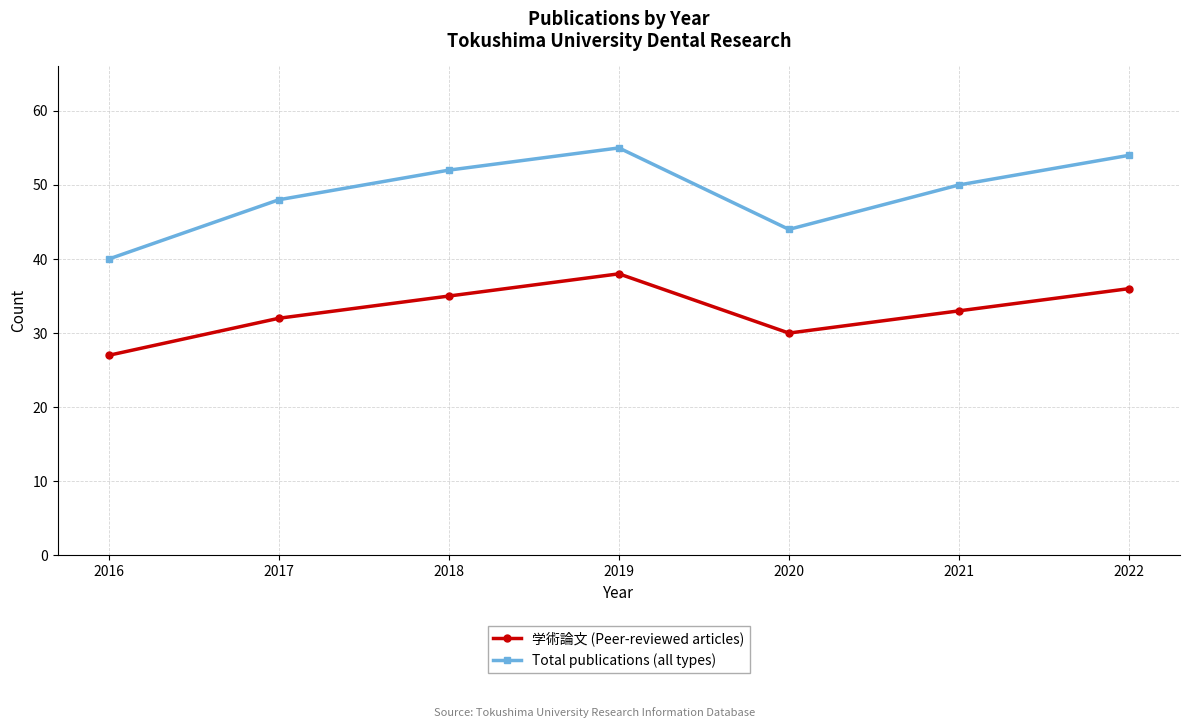

What is the sum of all Total publications (all types) values?

343